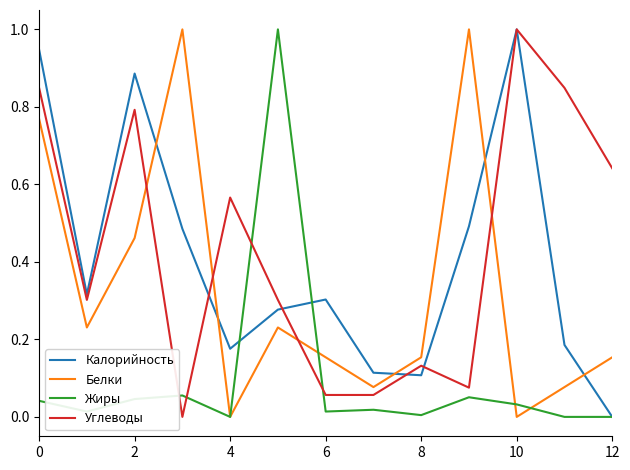

What is the highest value of the Жиры series?

1.0